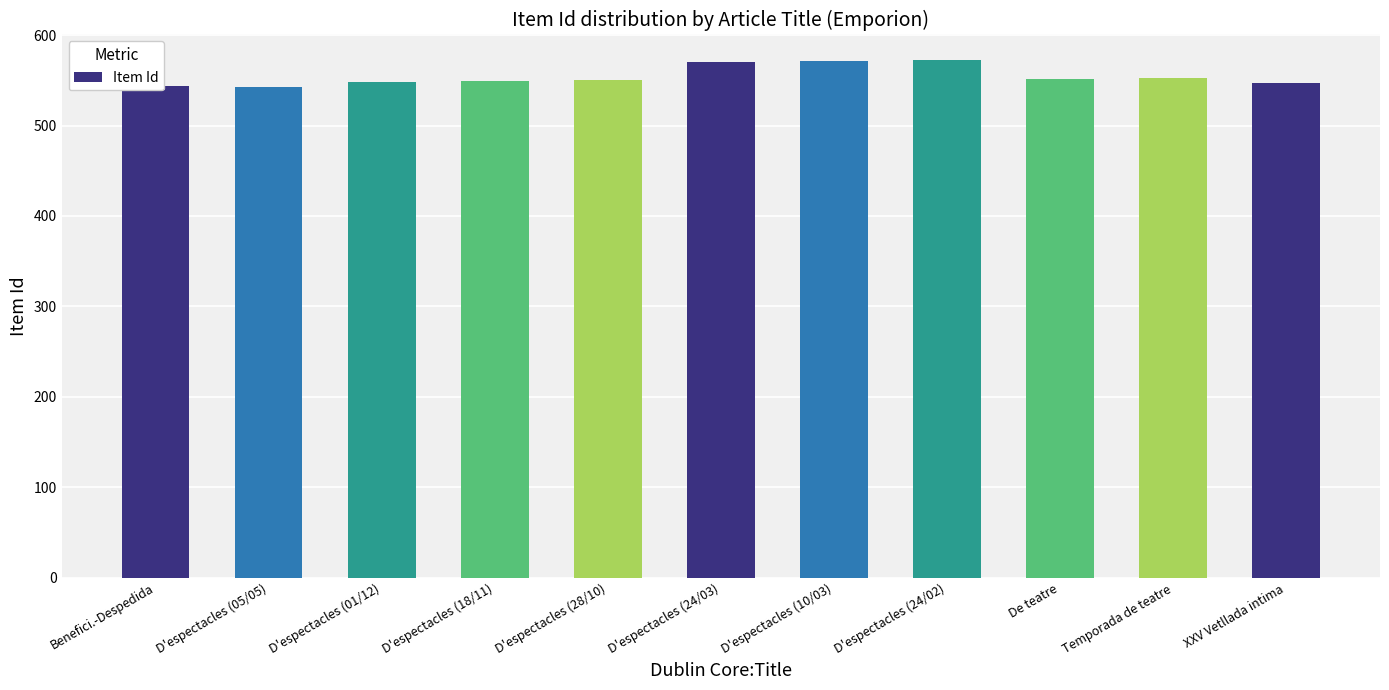

What is the ratio of the value at D'espectacles (28/10) to the value at Benefici.-Despedida?

1.0